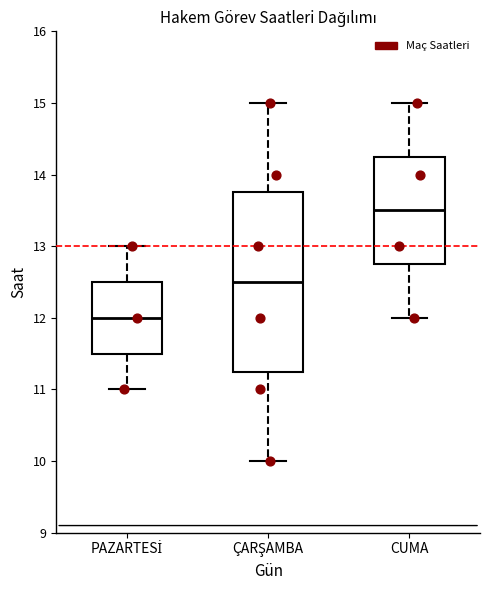

Where does the lower whisker of the box for PAZARTESİ end on the y-axis? The values are not printed on the chart, so give them approximately, as read against the axis.

11.0